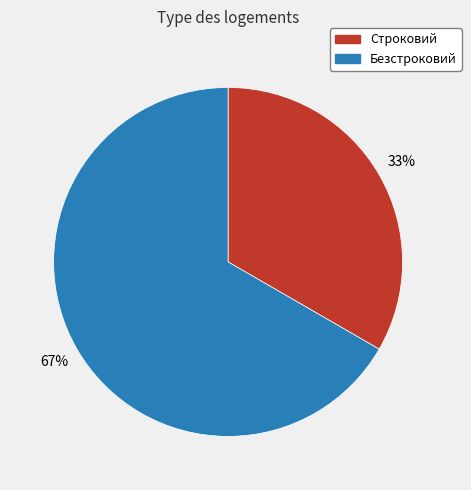

What is the ratio of the value at Строковий to the value at Безстроковий?

0.5